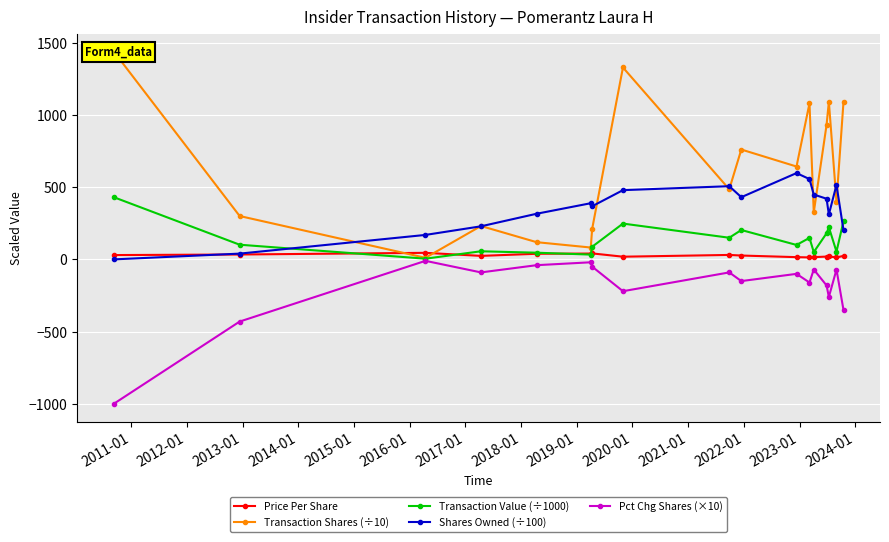

True or false: Transaction Value (÷1000) has more than 2 points higher than both neighbors.

True